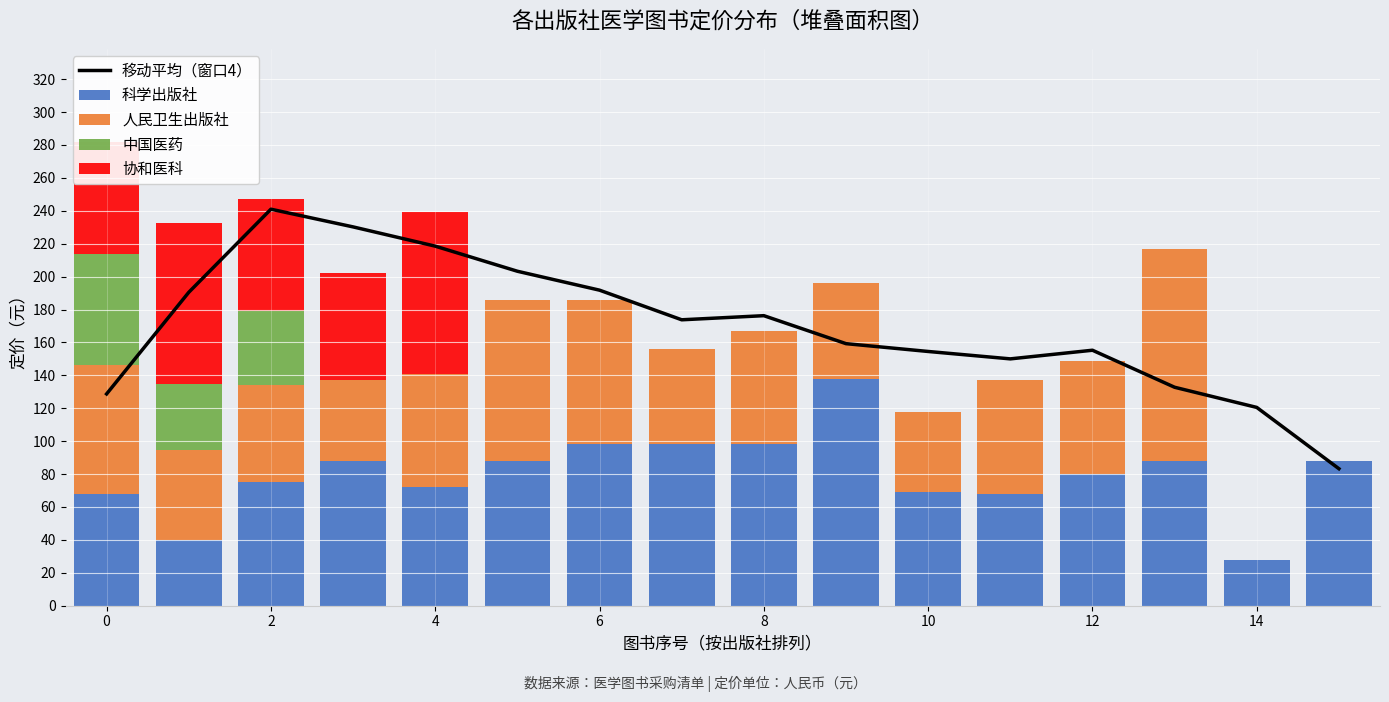

What are all the series names shown in the legend?

移动平均（窗口4）, 科学出版社, 人民卫生出版社, 中国医药, 协和医科